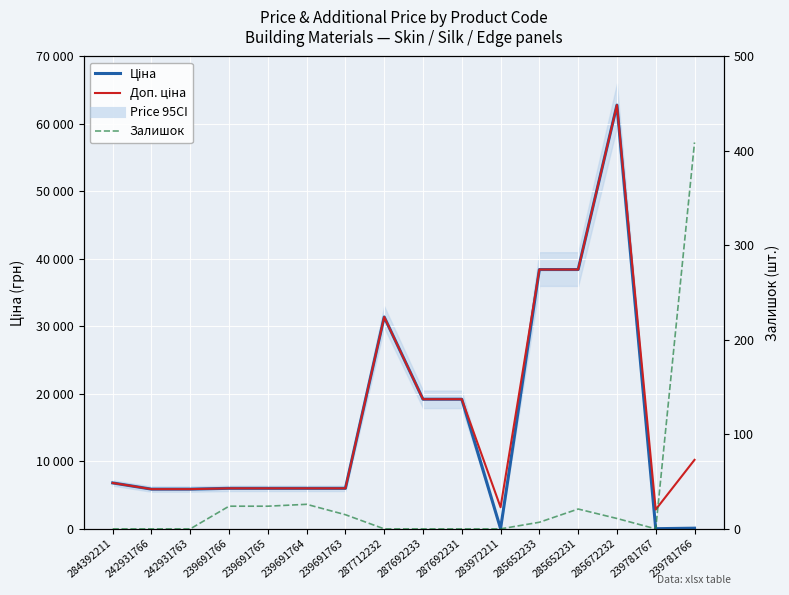

What is the sum of the Доп. ціна values at 239781767 and 239691763?

8872.1